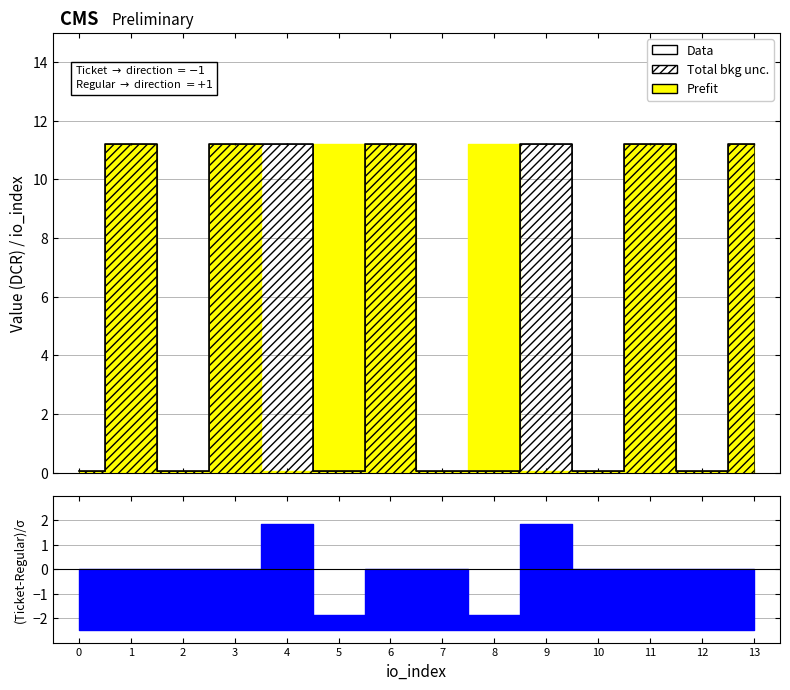

Between 4 and 9, which is larger?

4